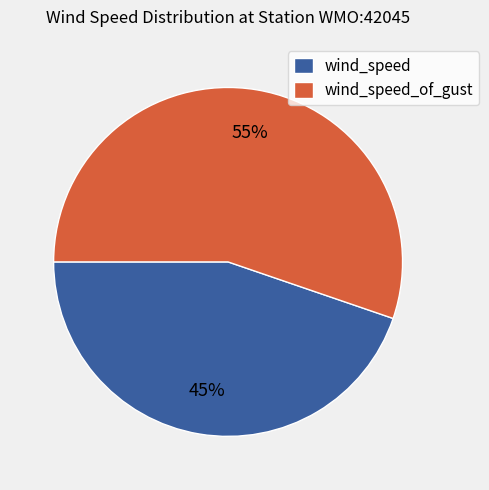

Is there a majority slice in this chart?

Yes